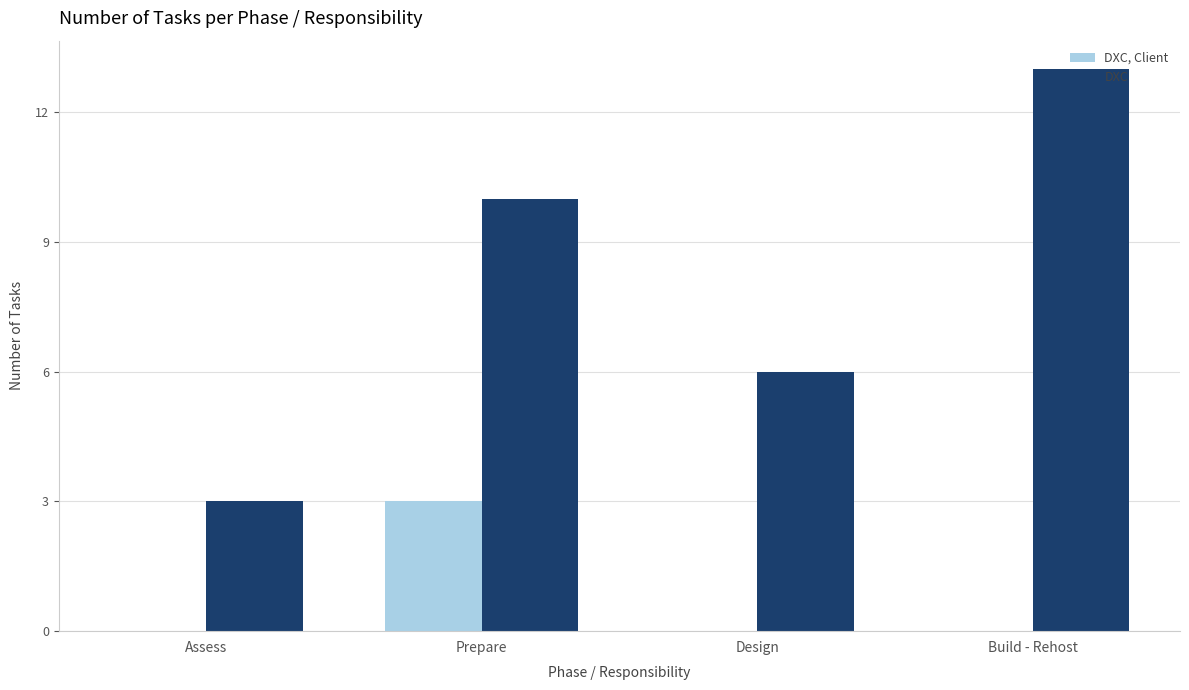

Is it true that DXC, Client equals 4 at Prepare?

False